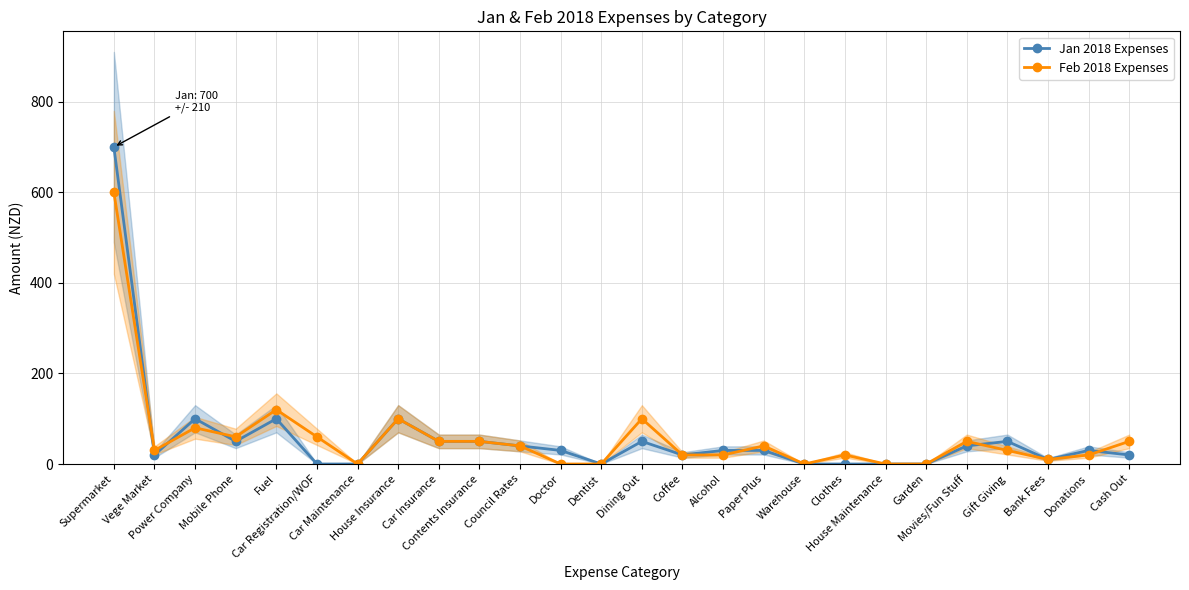

Which series has the widest spread of values?

Jan 2018 Expenses